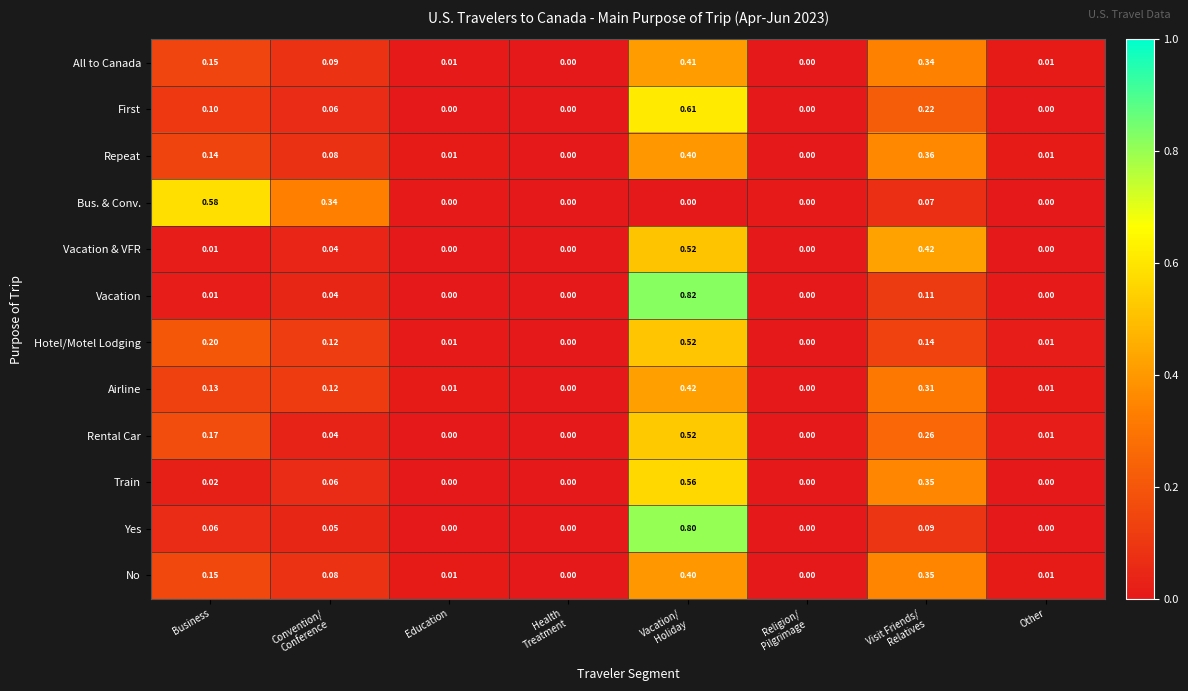

At which category is the sum across all series the highest?

Vacation/
Holiday